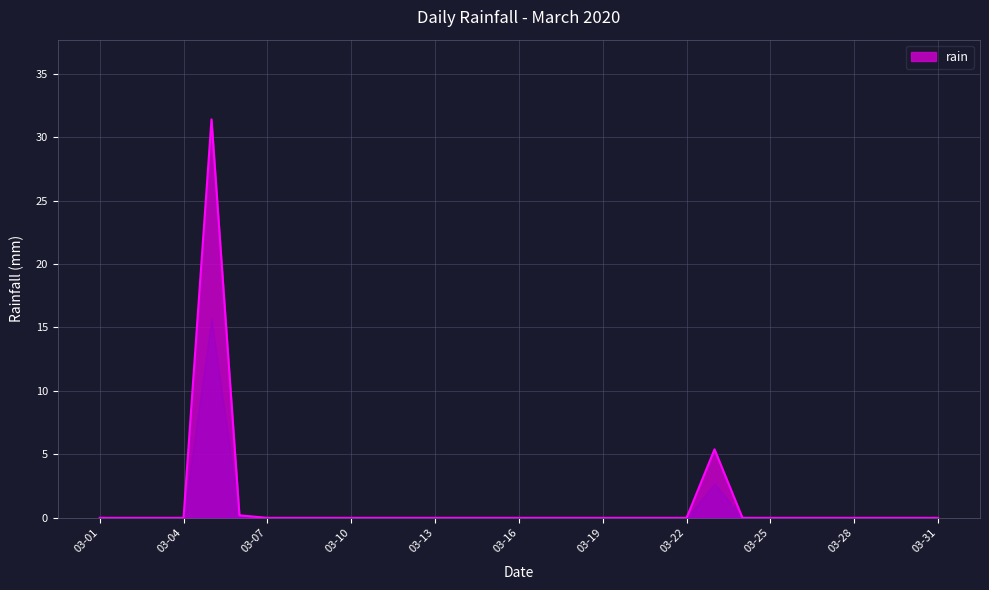

Which label corresponds to the largest value in the chart?

2020-03-05